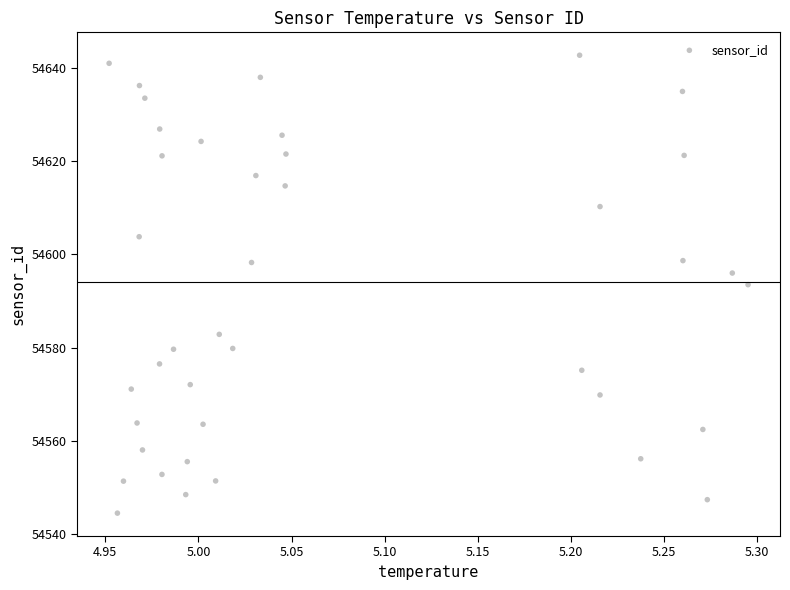

What is the range of X values (max minus min)?

0.3